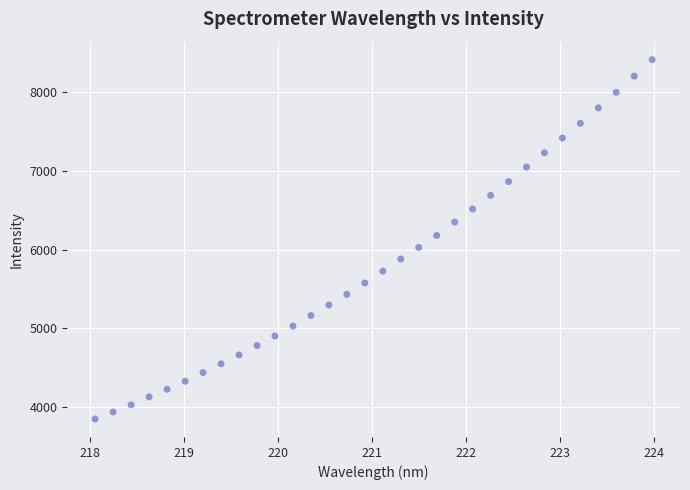

What is the range of X values (max minus min)?

5.9